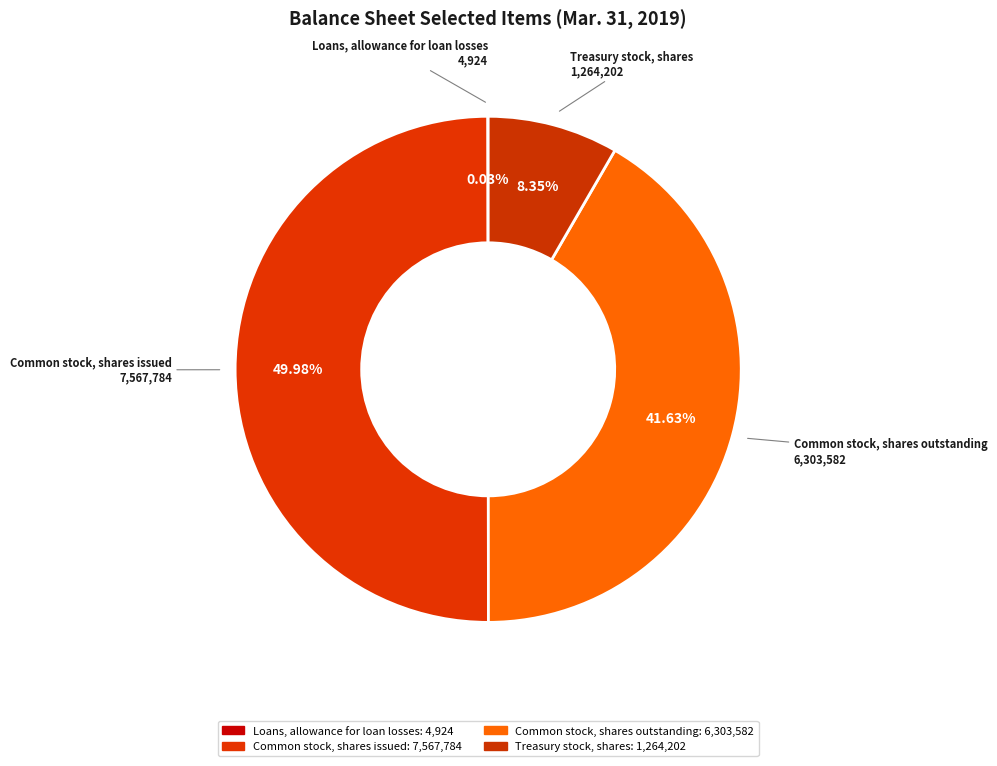

The Common stock, shares issued slice represents 50% of the pie. True or false?

True